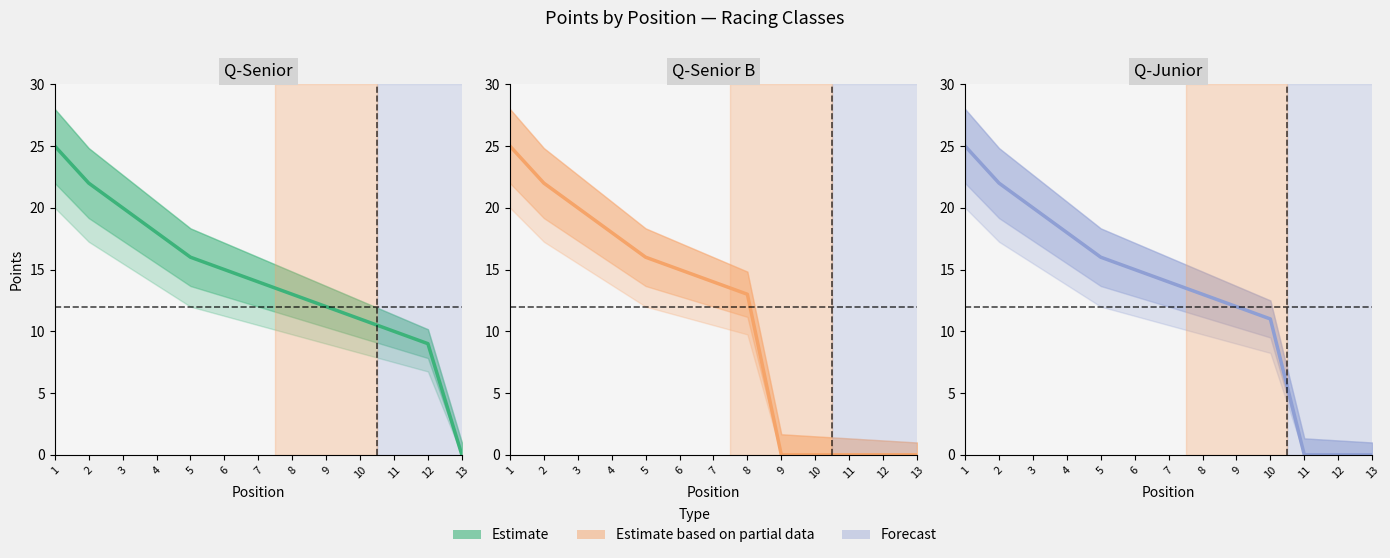

What is the maximum value shown in the chart?

25